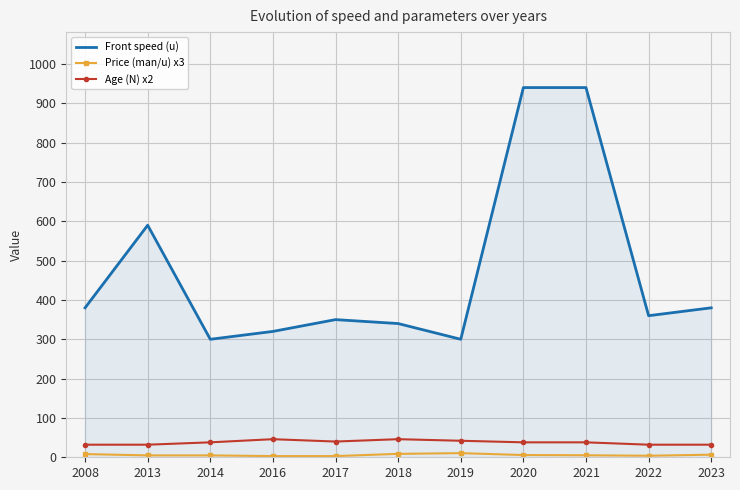

Which series has the largest range (max minus min)?

Front speed (u)